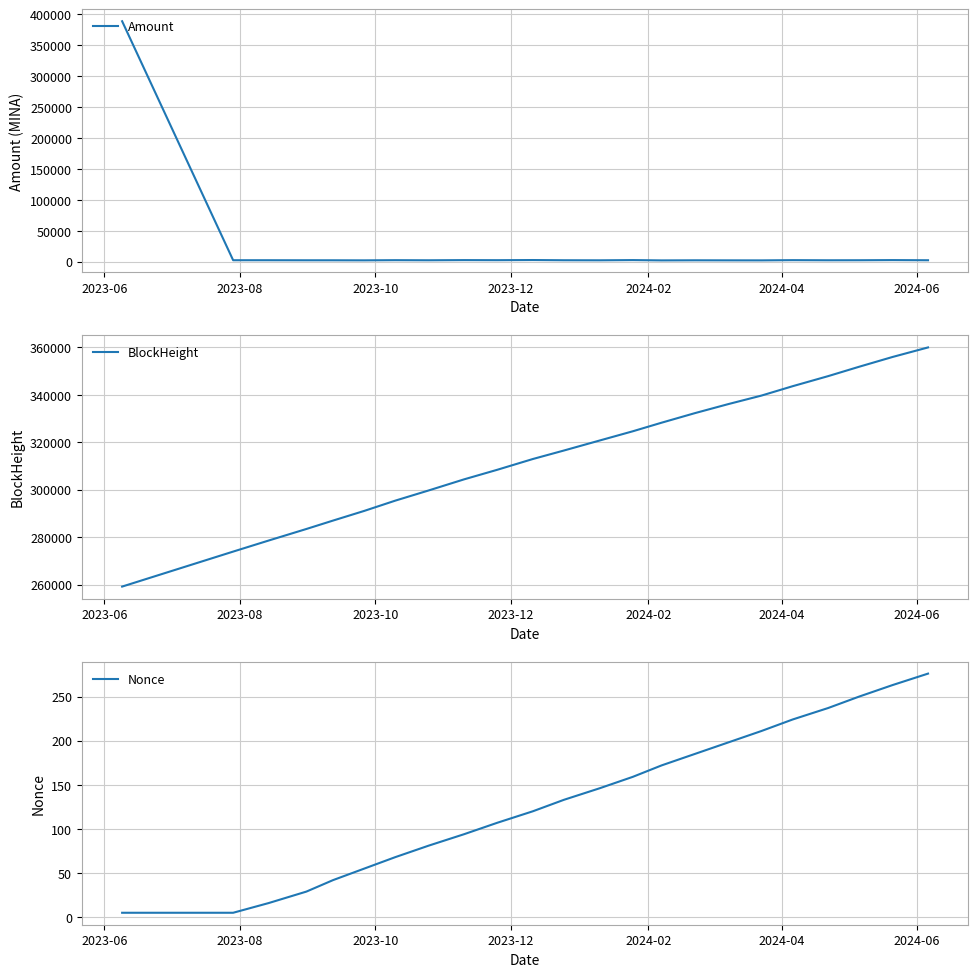

True or false: BlockHeight has more than 1 interior local peaks.

False